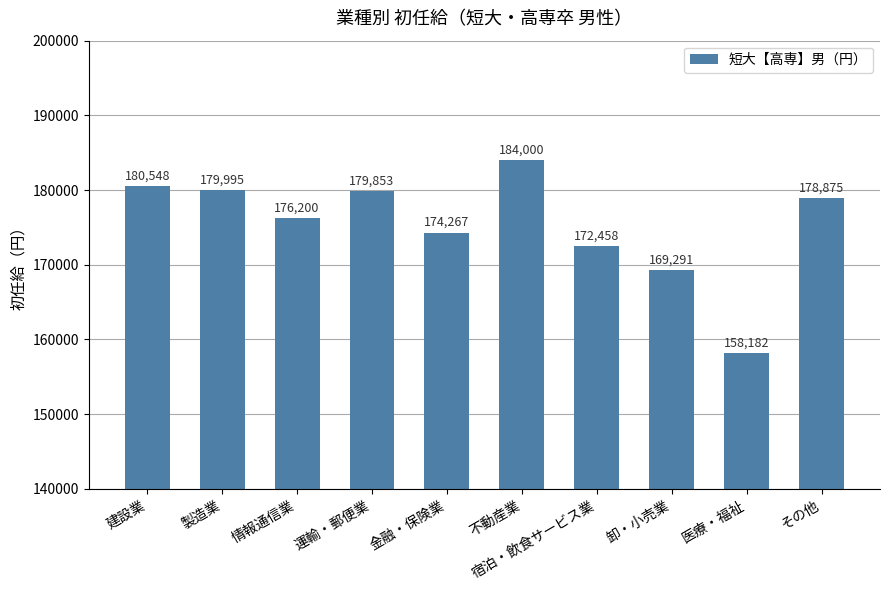

At which category does the chart reach its minimum across all series?

医療・福祉